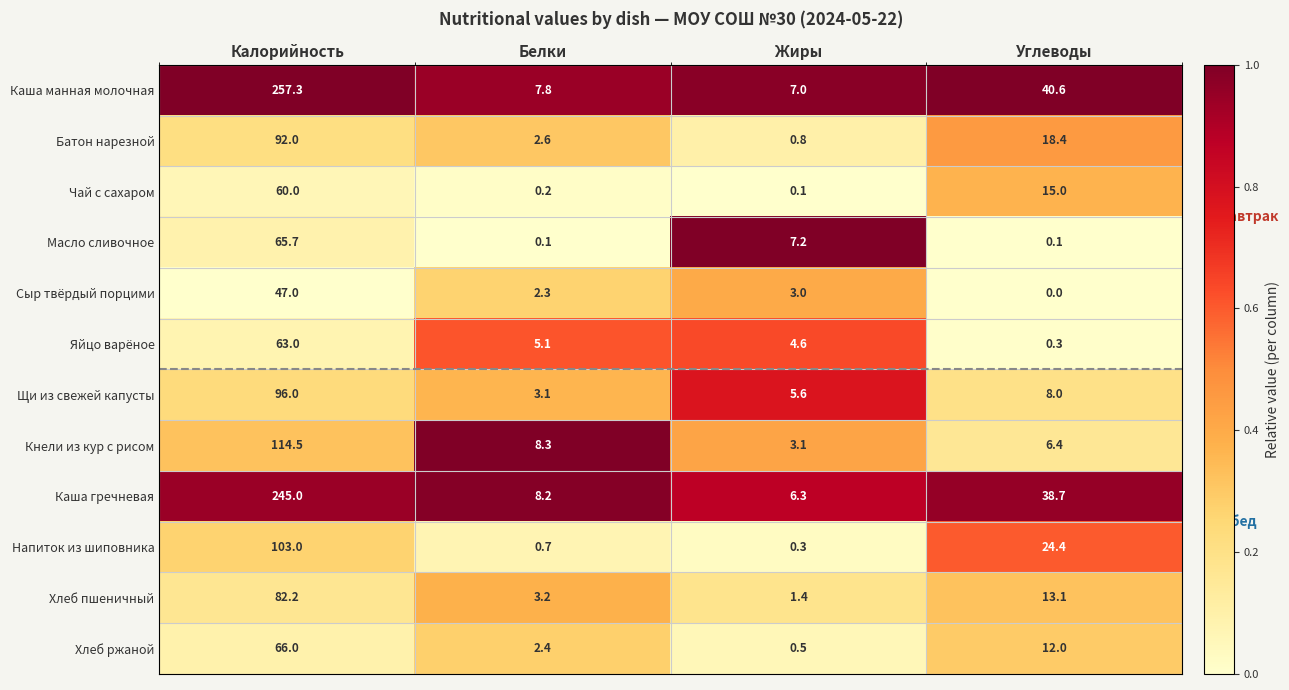

Which series changed the most between Калорийность and Жиры?

Каша манная молочная